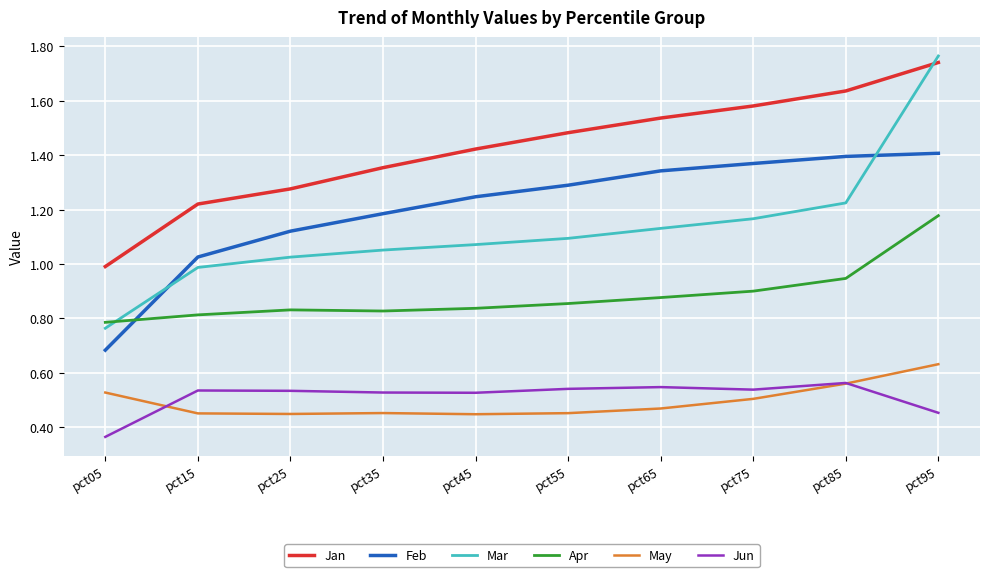

What is the total value across all series at pct45?

5.6